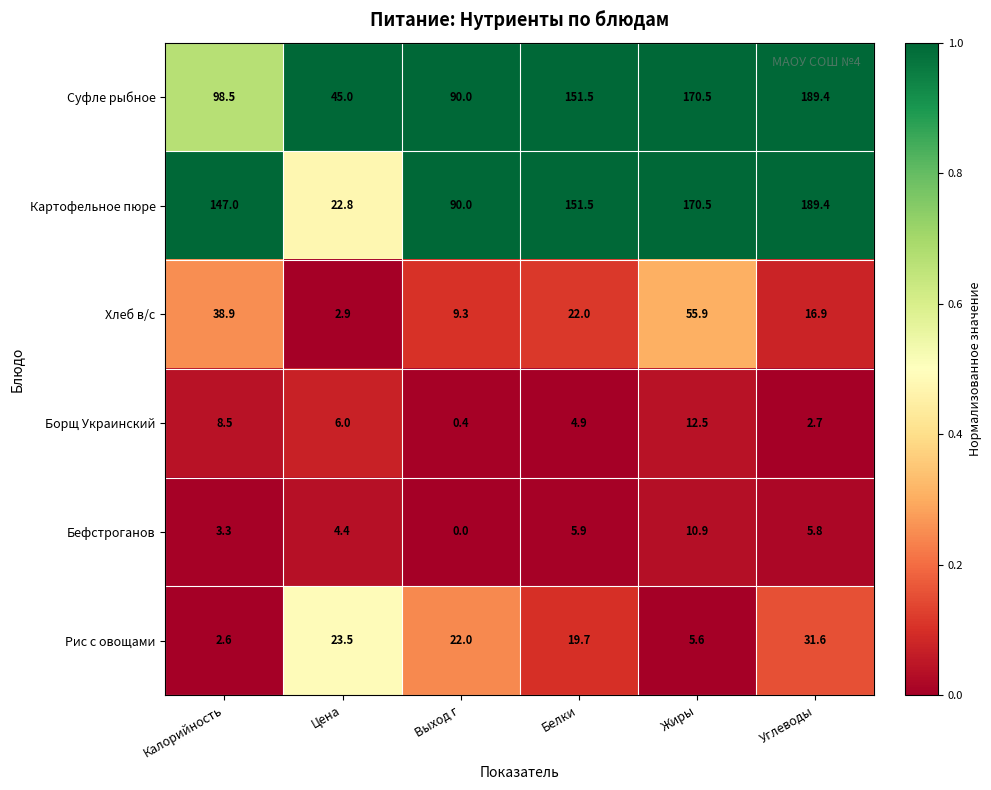

Which label corresponds to the smallest value in the chart?

Выход г